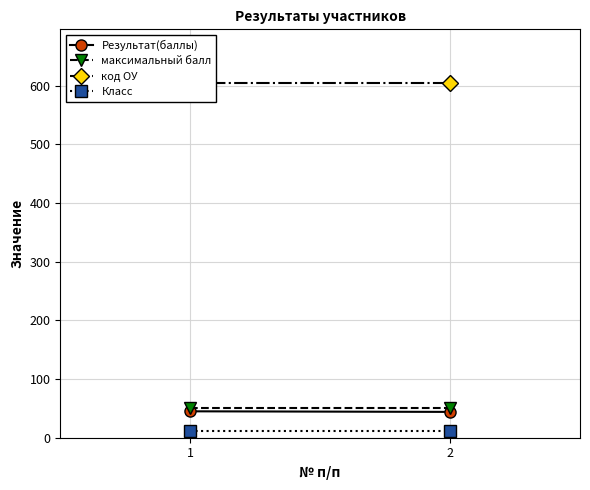

What is the smallest value displayed?

11